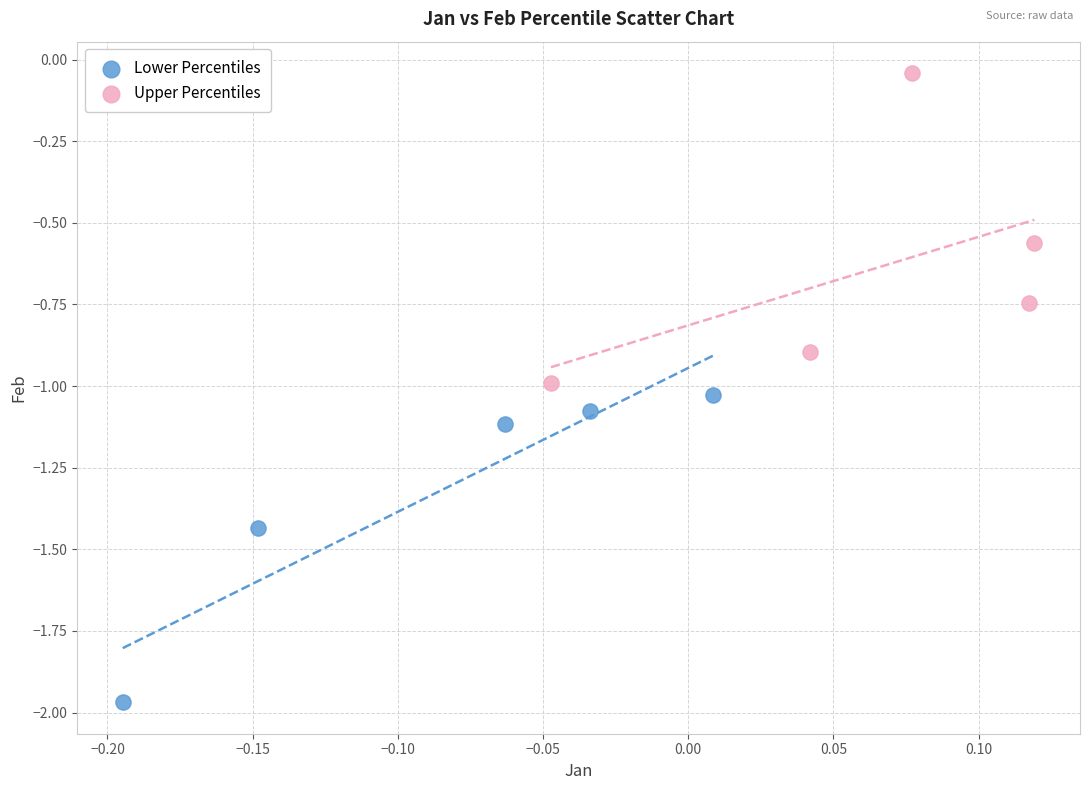

Which series contains the lowest Y value?

Lower Percentiles